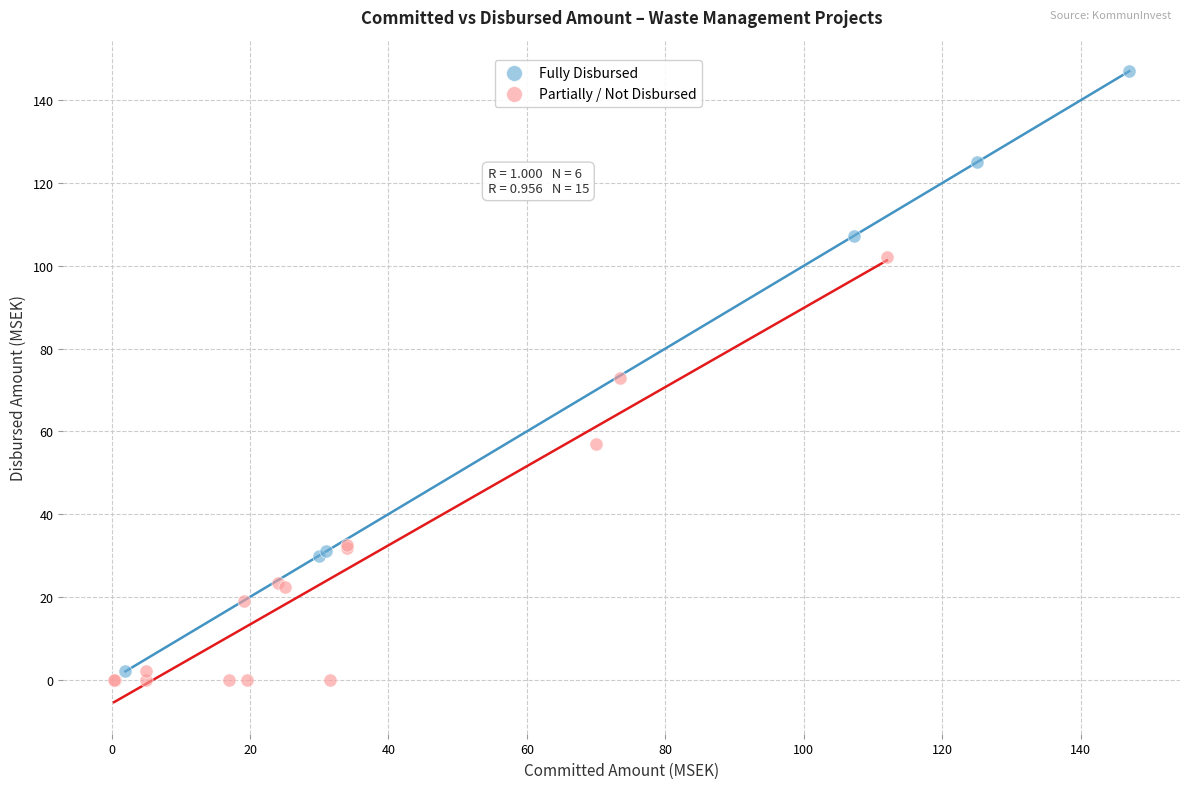

Which series contains the lowest Y value?

Partially / Not Disbursed